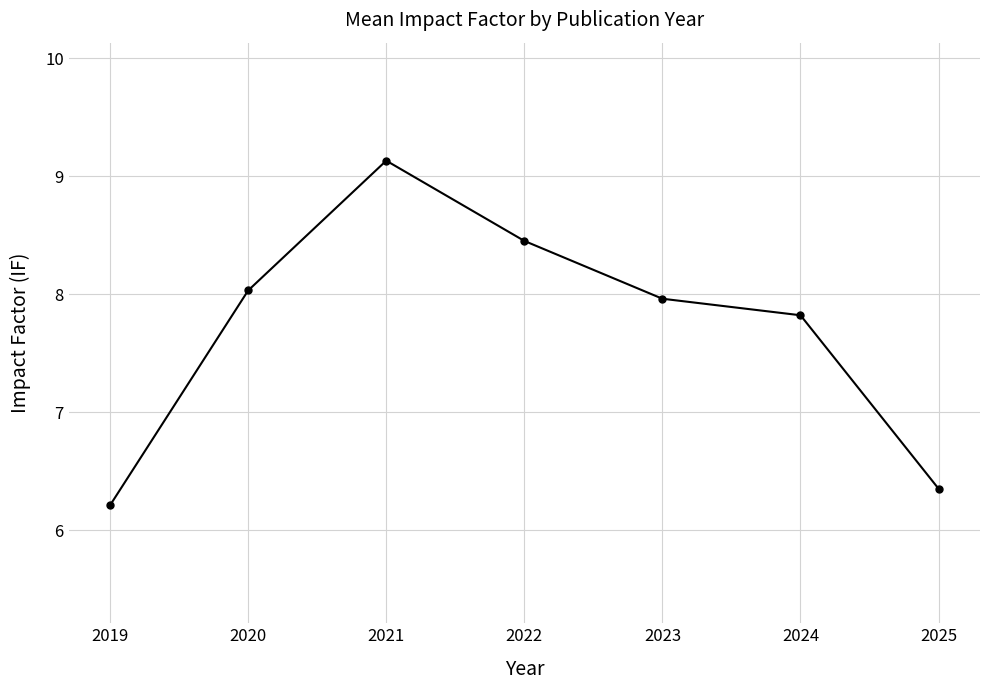

Rank the categories by value from lowest to highest.

2019, 2025, 2024, 2023, 2020, 2022, 2021